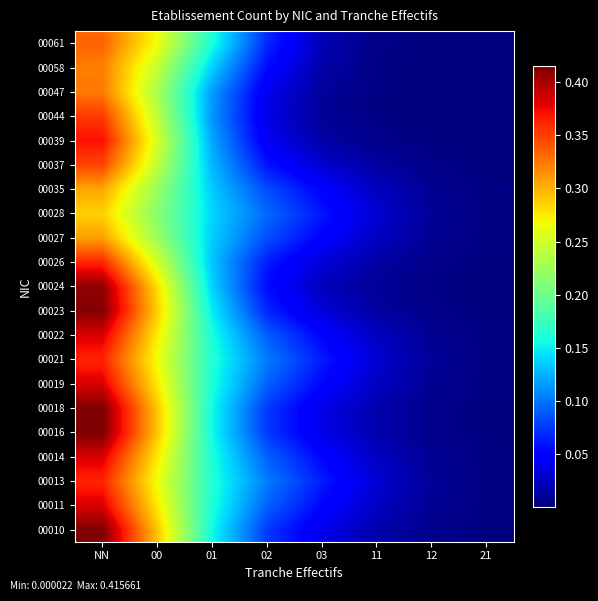

At 21, list the series in order from smallest to largest.

00047, 00058, 00061, 00044, 00039, 00024, 00037, 00023, 00026, 00010, 00016, 00018, 00035, 00027, 00022, 00019, 00011, 00014, 00028, 00021, 00013